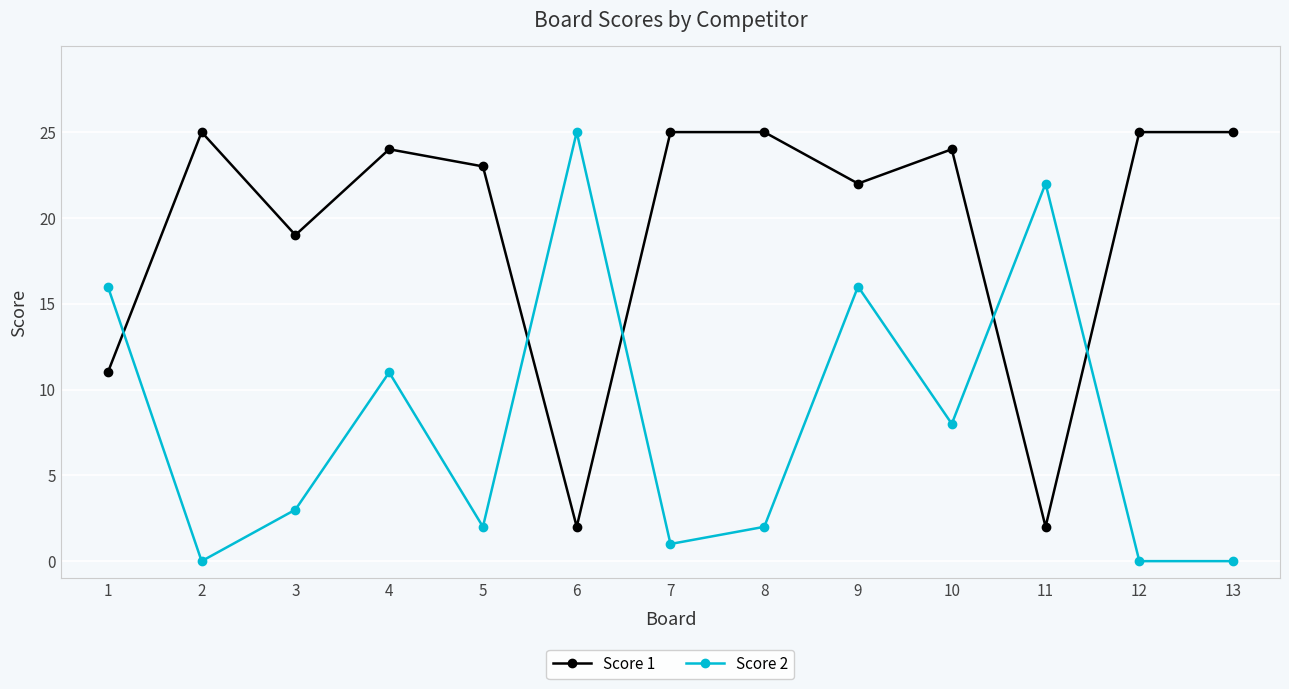

Is the value of Score 2 at 2 greater than the value of Score 1 at 7?

No